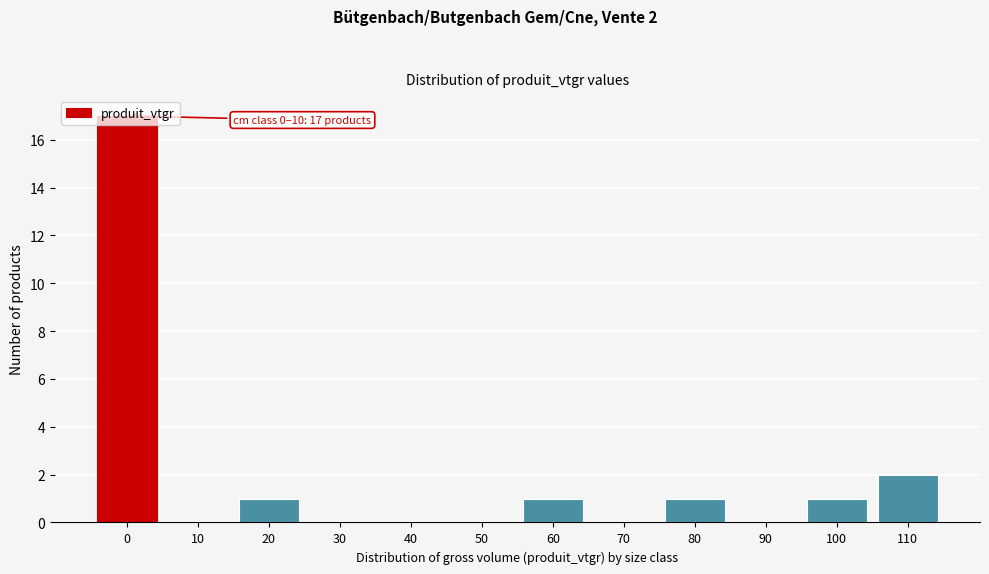

What is the change in value from 0 to 10?

-17